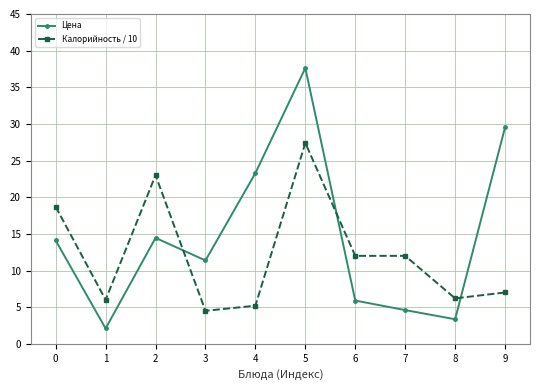

What is the value of the Цена point at the 8th from the left?

4.6